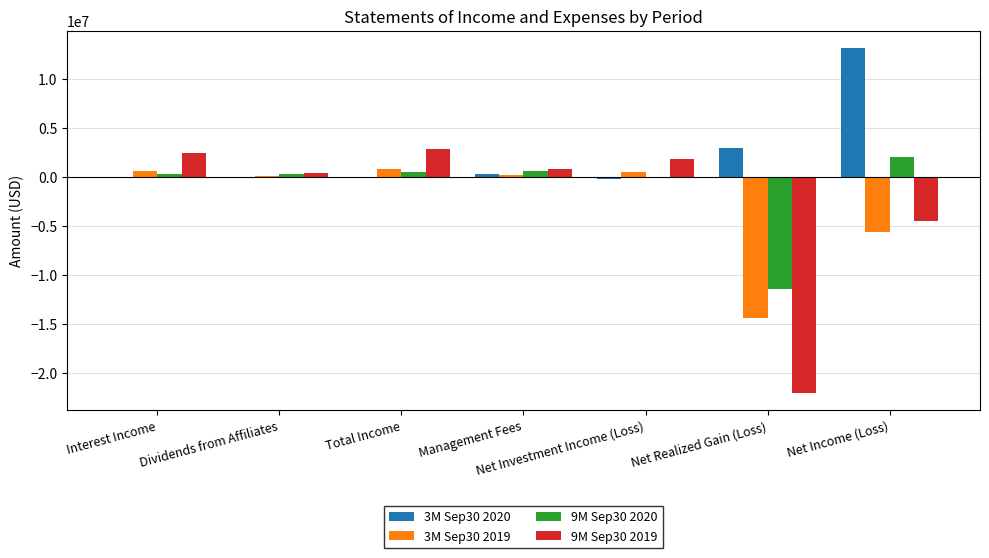

What is the difference between the 3M Sep30 2019 values at Total Income and Dividends from Affiliates?

634533